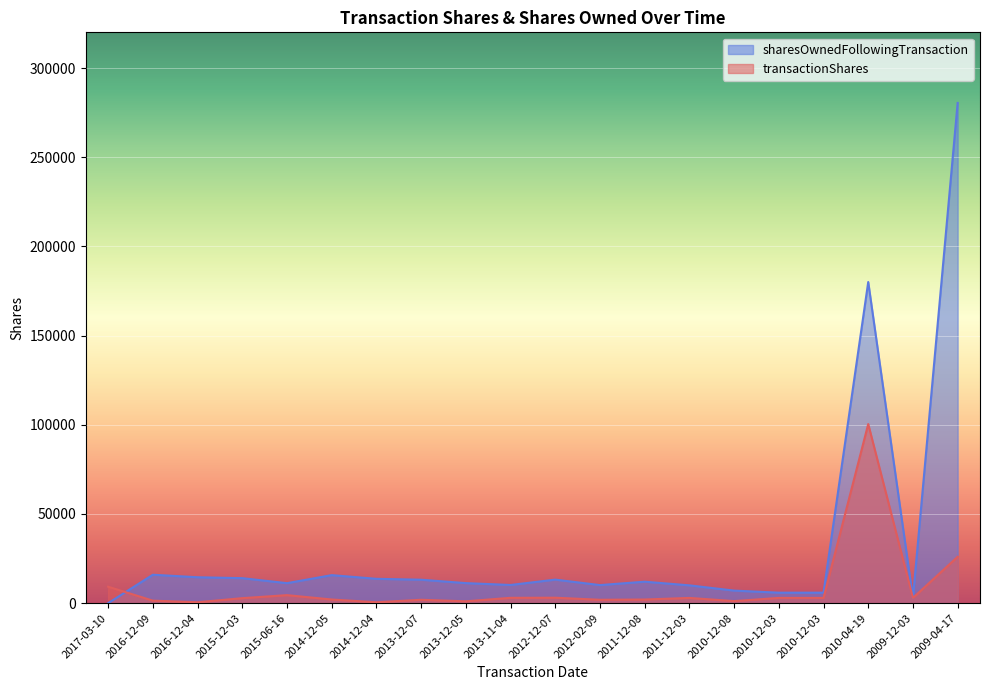

How many interior local valleys does the transactionShares series have?

6